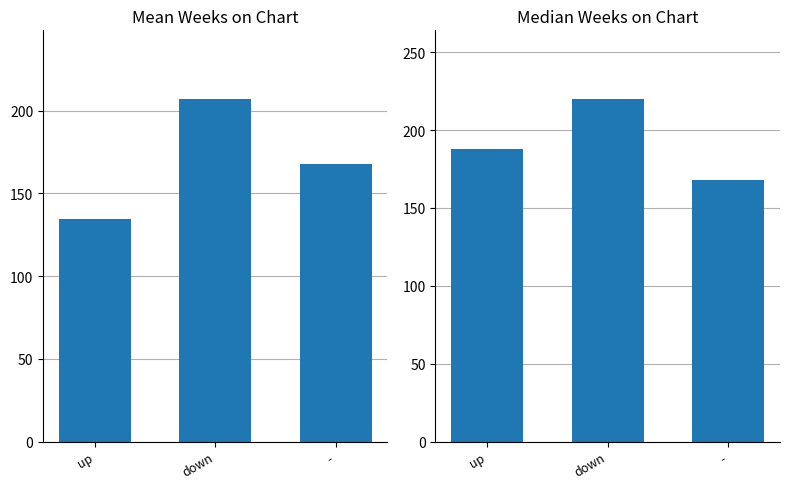

At which label does Mean Weeks on Chart first exceed 168?

down